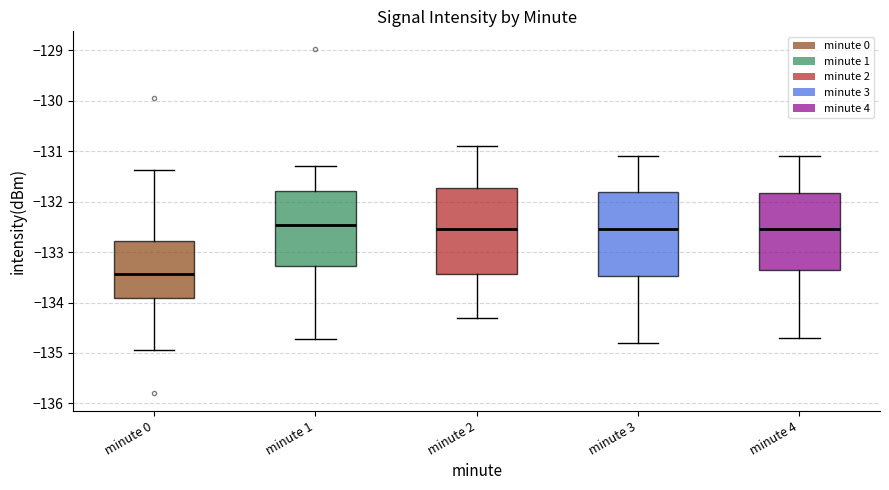

Which box's median line is the lowest?

minute 0